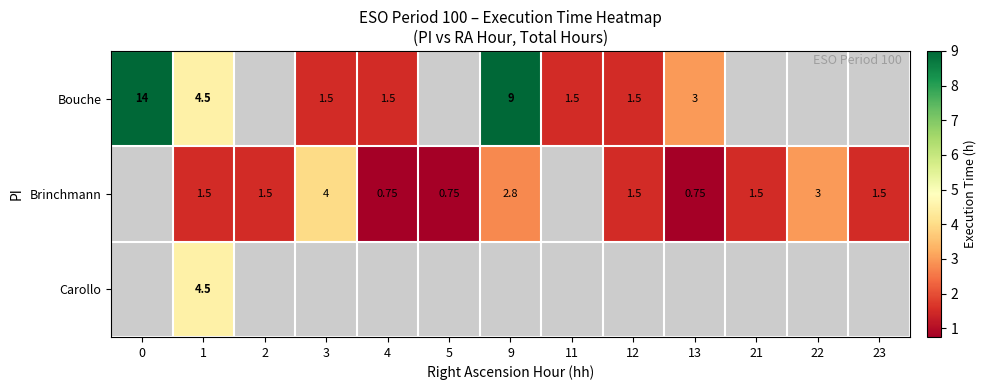

The Bouche series shows 0.6 at 11. True or false?

False